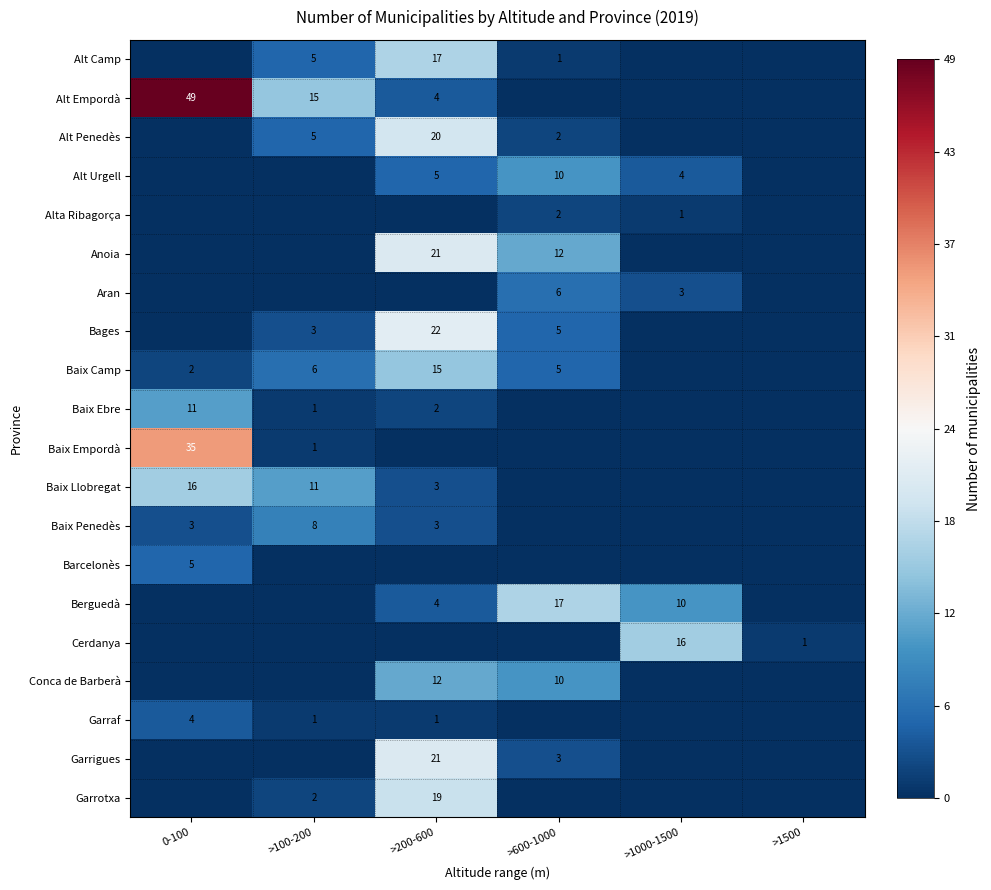

What is the sum of the Cerdanya values at >1000-1500 and >1500?

17